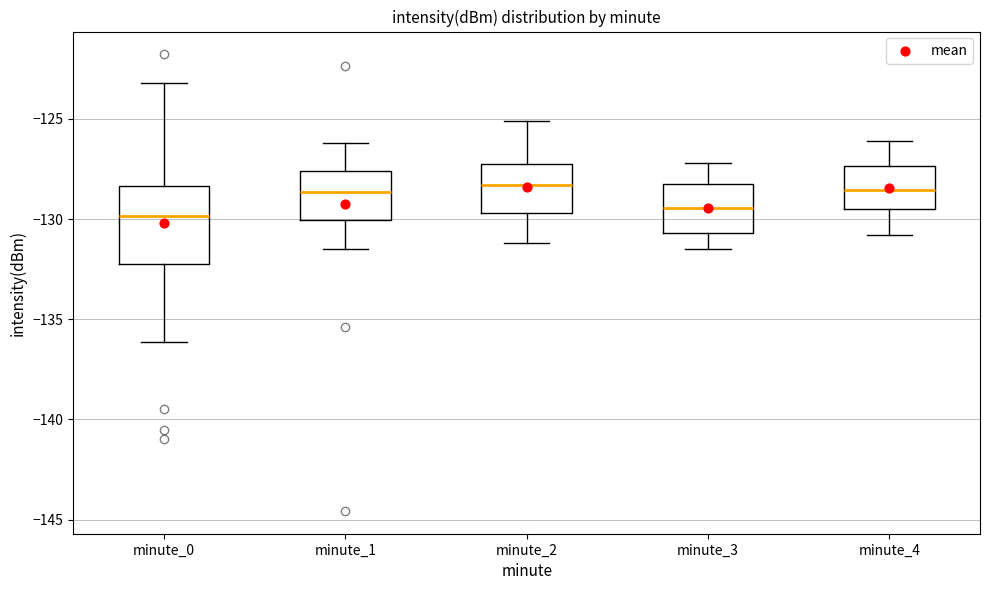

Reading left to right, transcribe this box plot: for each box, give where its median line is, the range the box spans, and where its two whiskers end, as read against the y-axis. The values are not printed on the chart, so give them approximately, as read against the axis.

minute_0: median -130.0, box -132.0 to -128.5, whiskers -136.0 to -123.0
minute_1: median -128.5, box -130.0 to -127.5, whiskers -131.5 to -126.0
minute_2: median -128.5, box -129.5 to -127.0, whiskers -131.0 to -125.0
minute_3: median -129.5, box -130.5 to -128.0, whiskers -131.5 to -127.0
minute_4: median -128.5, box -129.5 to -127.5, whiskers -131.0 to -126.0